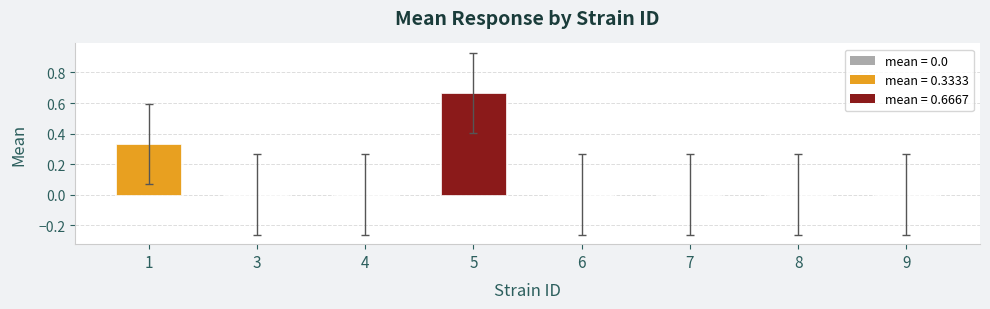

At which category does the chart reach its peak across all series?

5